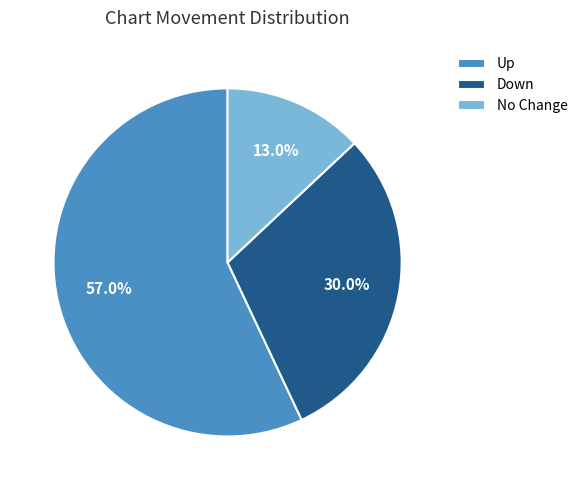

Between Down and No Change, which is larger?

Down